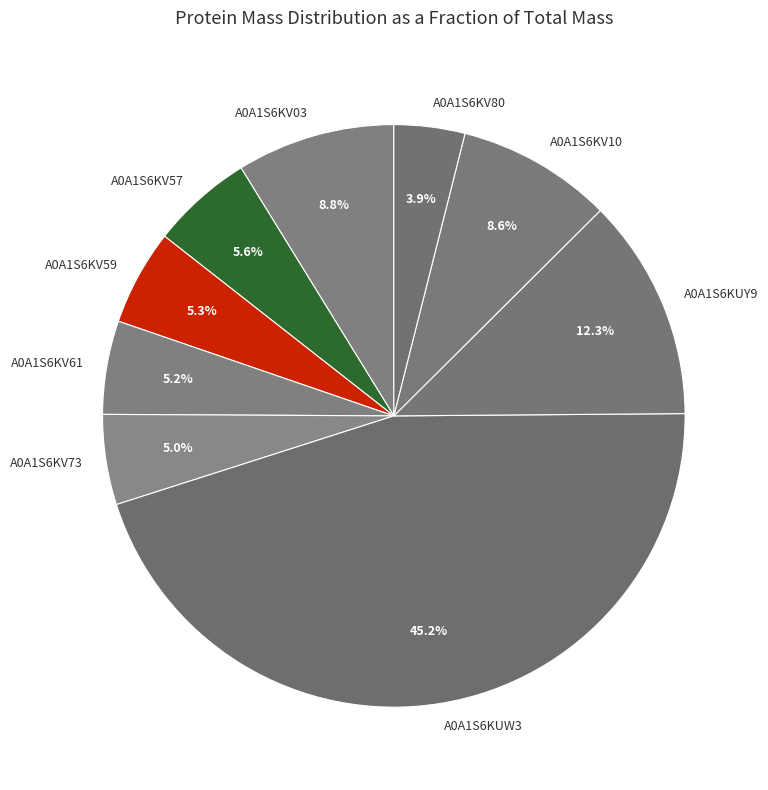

What is the largest slice in the pie chart?

A0A1S6KUW3